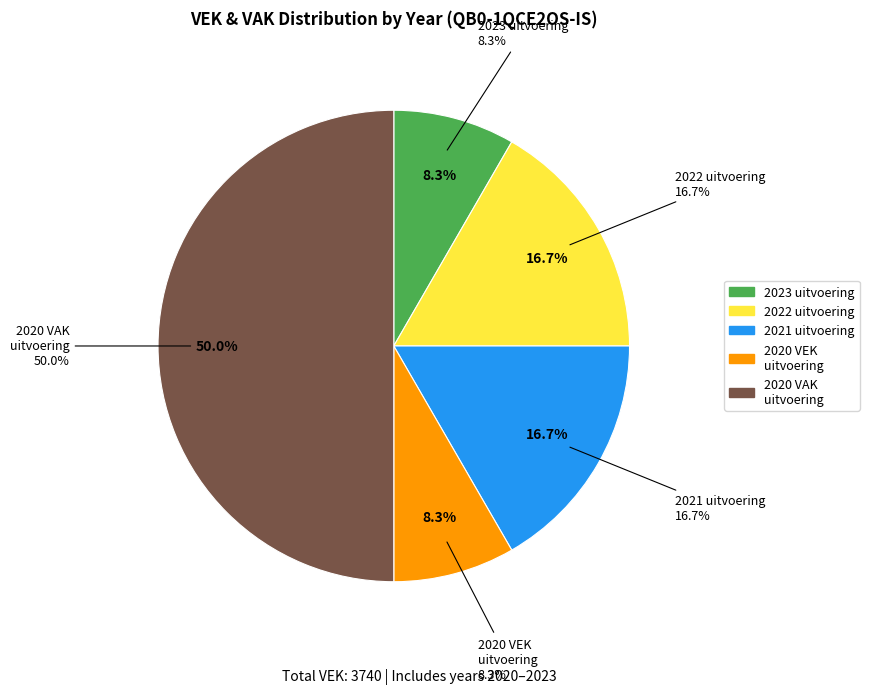

Is the sum of 2020 VAK and 2022 (623) greater than half?

Yes